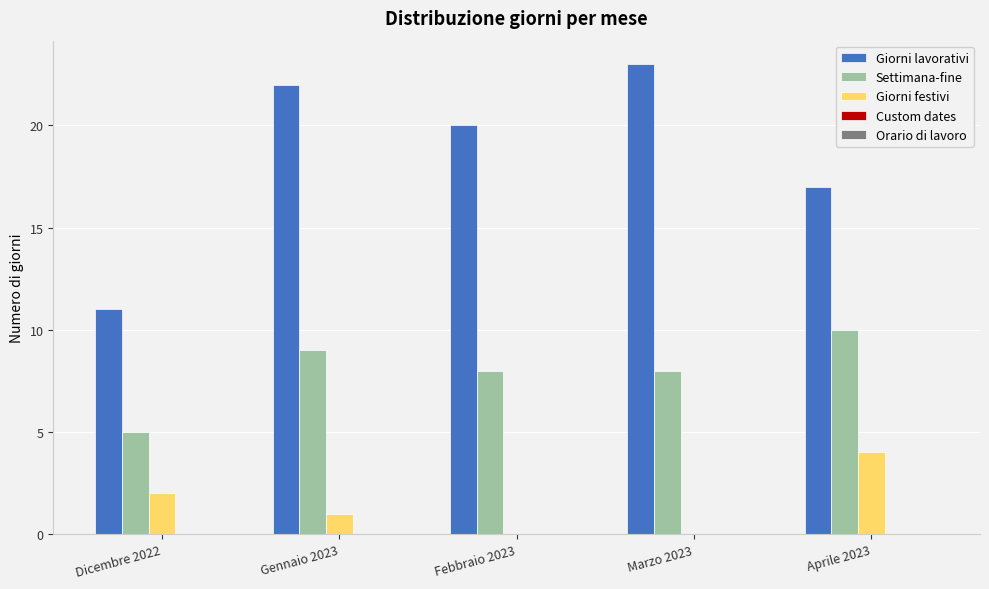

Which series has the largest total across all categories?

Giorni lavorativi